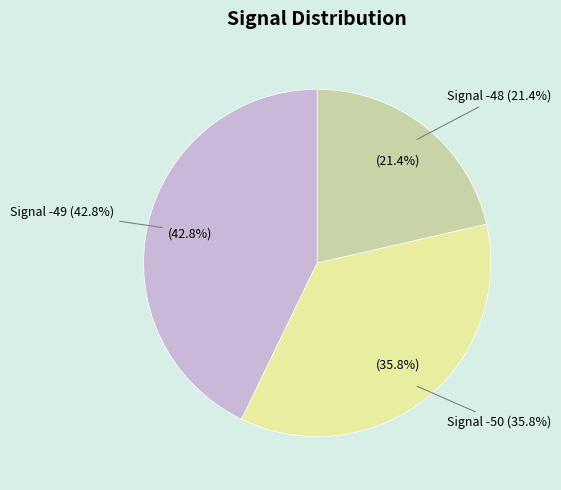

Does -49 account for over 50% of the chart?

No